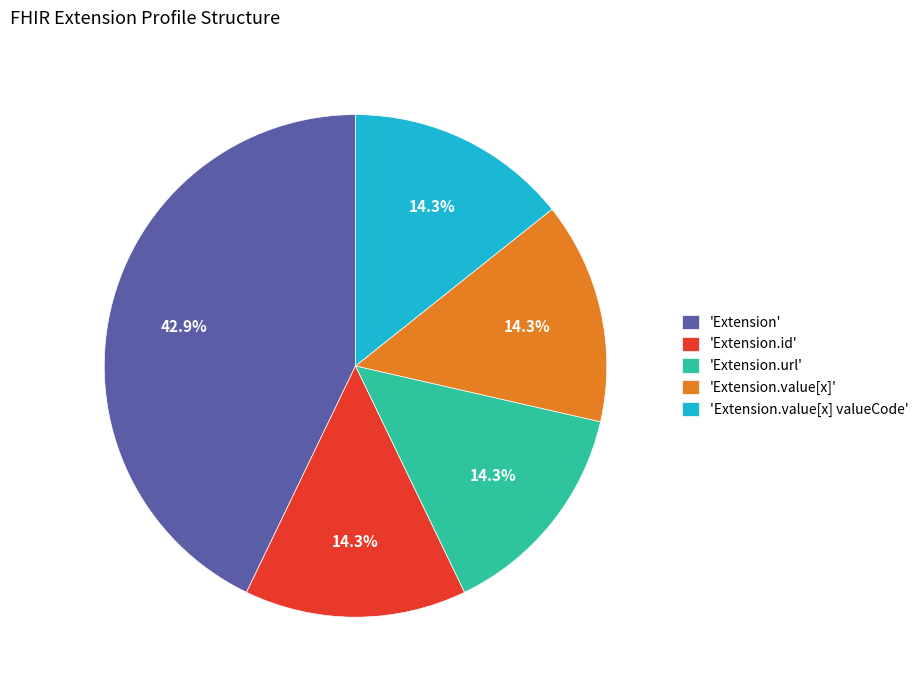

Count the number of slices in the pie.

5